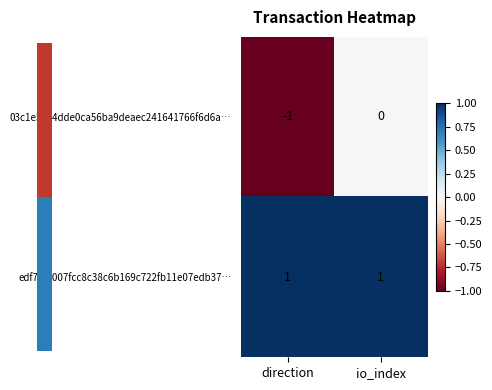

Reading left to right, transcribe all the data shown in this chart.

03c1e5e74dde0ca56ba9deaec241641766f6d6a…: direction=-1	io_index=0
edf7f58007fcc8c38c6b169c722fb11e07edb37…: direction=1	io_index=1